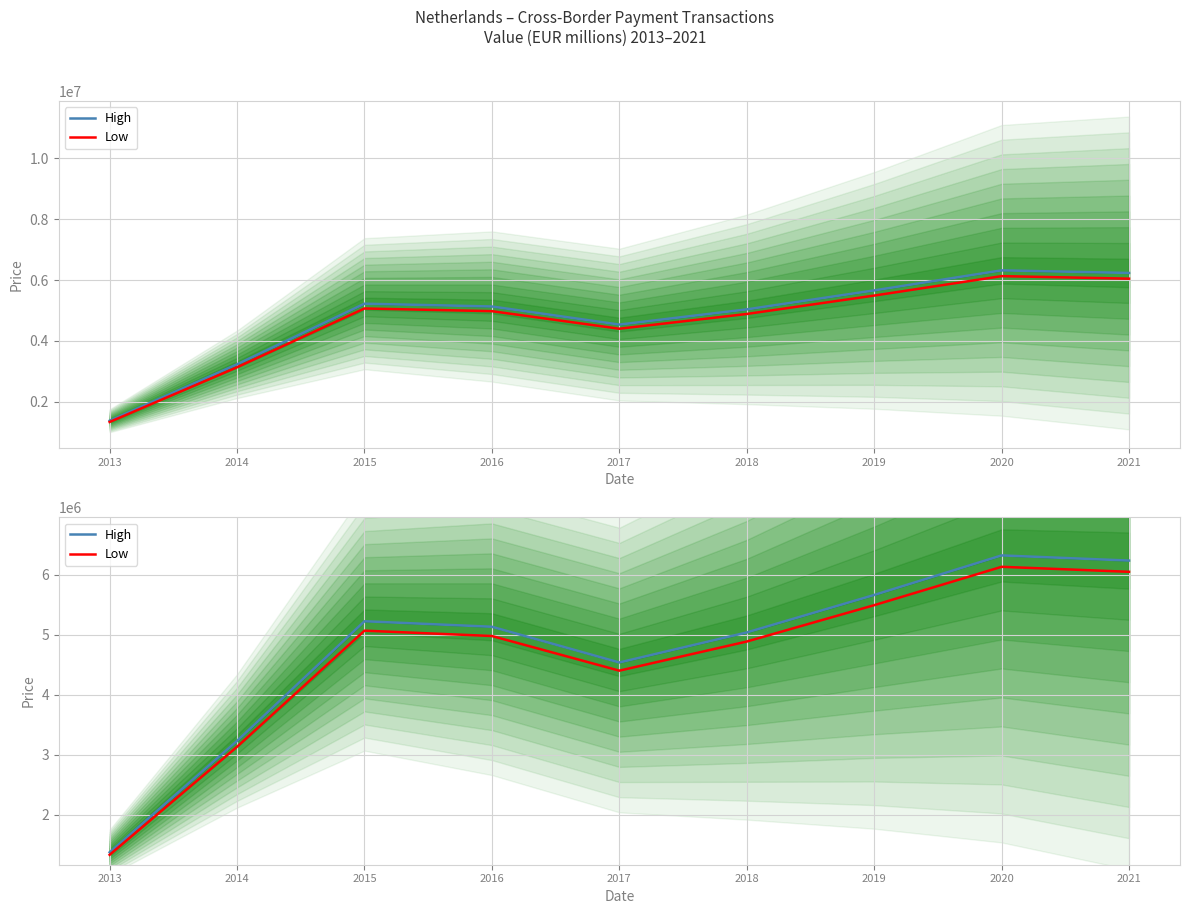

Reading left to right, list all the values displayed in this chart.

High: 2013=1375323.4	2014=3229348.4	2015=5221770.9	2016=5130129.1	2017=4535355.7	2018=5035242.3	2019=5659034.6	2020=6317732.0	2021=6231891.9
Low: 2013=1334063.7	2014=3132468.0	2015=5065117.8	2016=4976225.2	2017=4399295.0	2018=4884185.0	2019=5489263.5	2020=6128200.1	2021=6044935.1